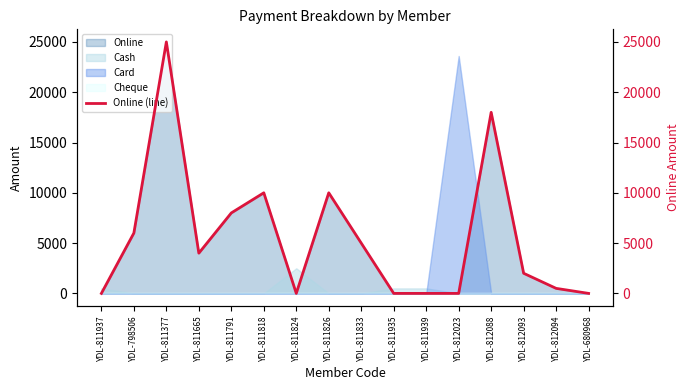

Where is the data nearest to the value 12500?

YDL-811818